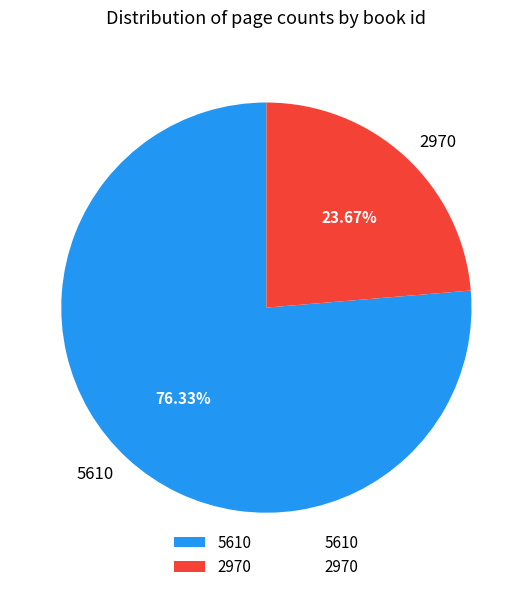

Combined, do 5610 and 2970 account for over 50%?

Yes